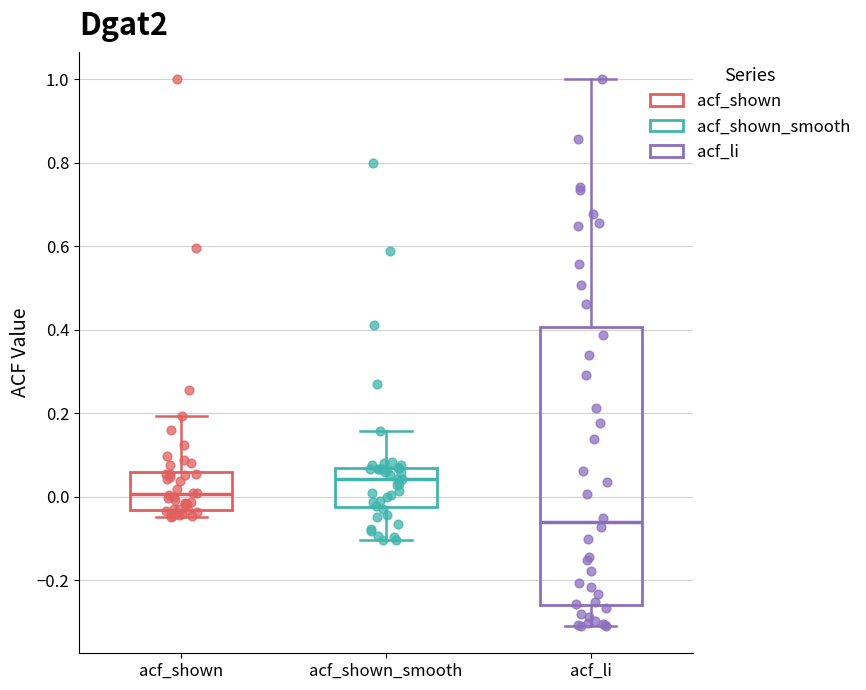

Comparing the boxes themselves (not the whiskers), which one is the tallest?

acf_li